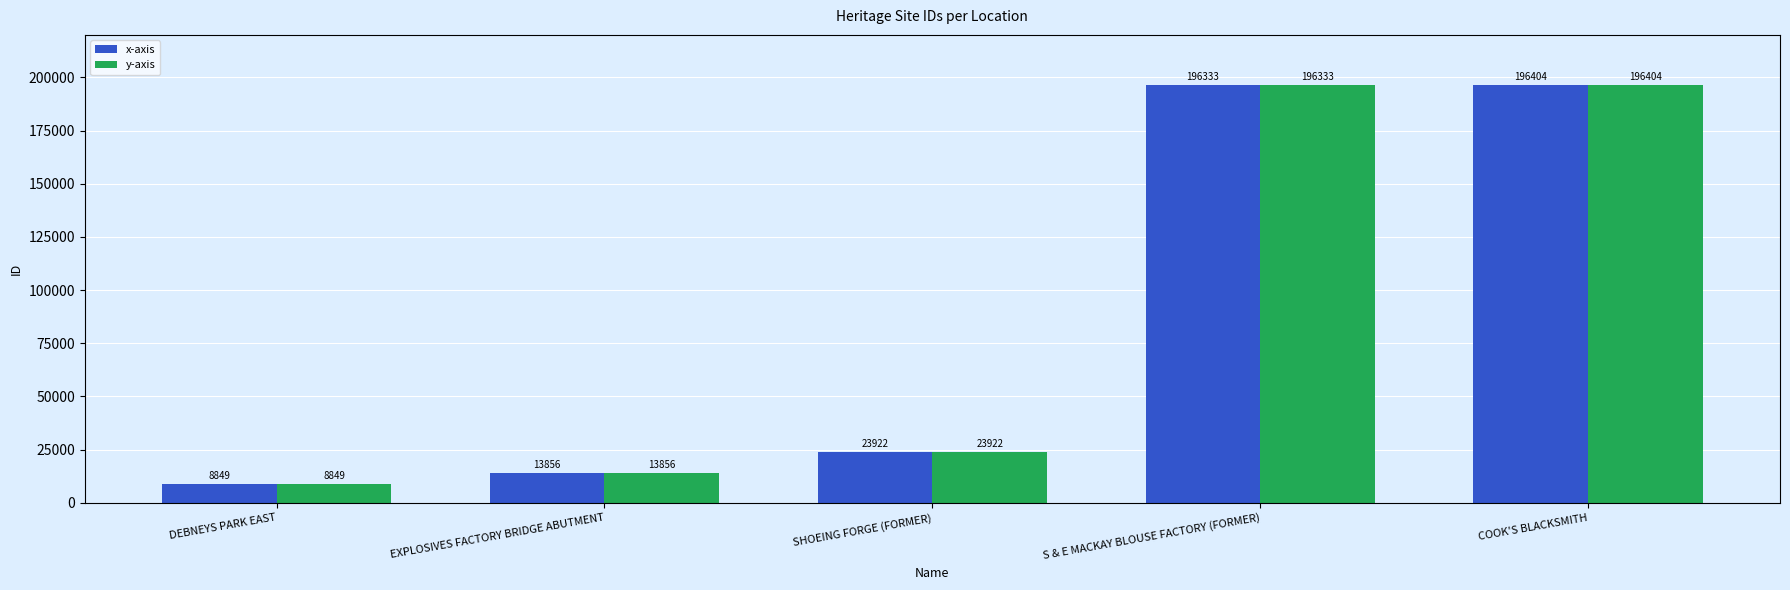

What is the total value across all series at S & E MACKAY BLOUSE FACTORY (FORMER)?

392666